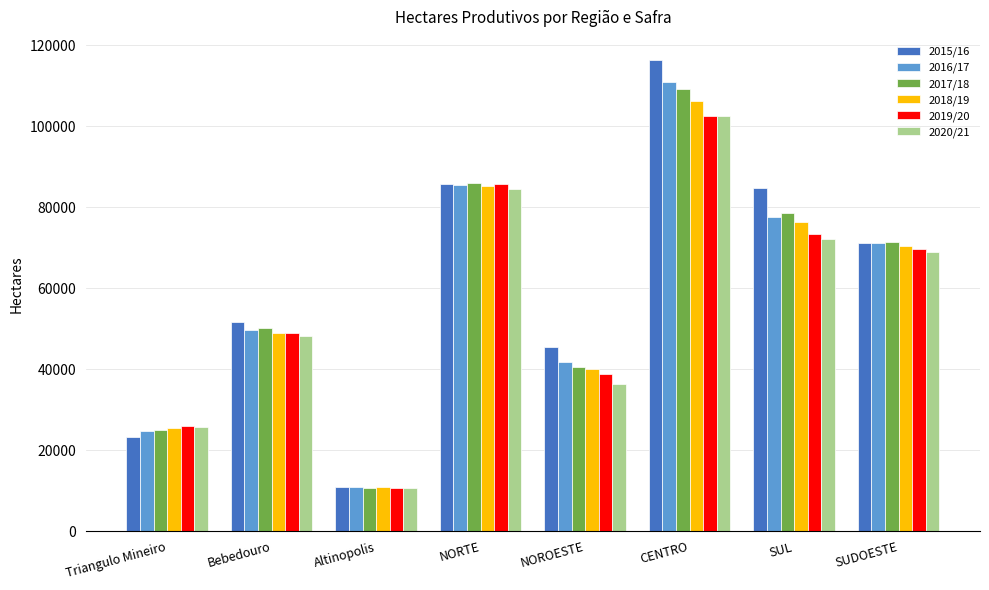

What is the greatest value displayed?

116244